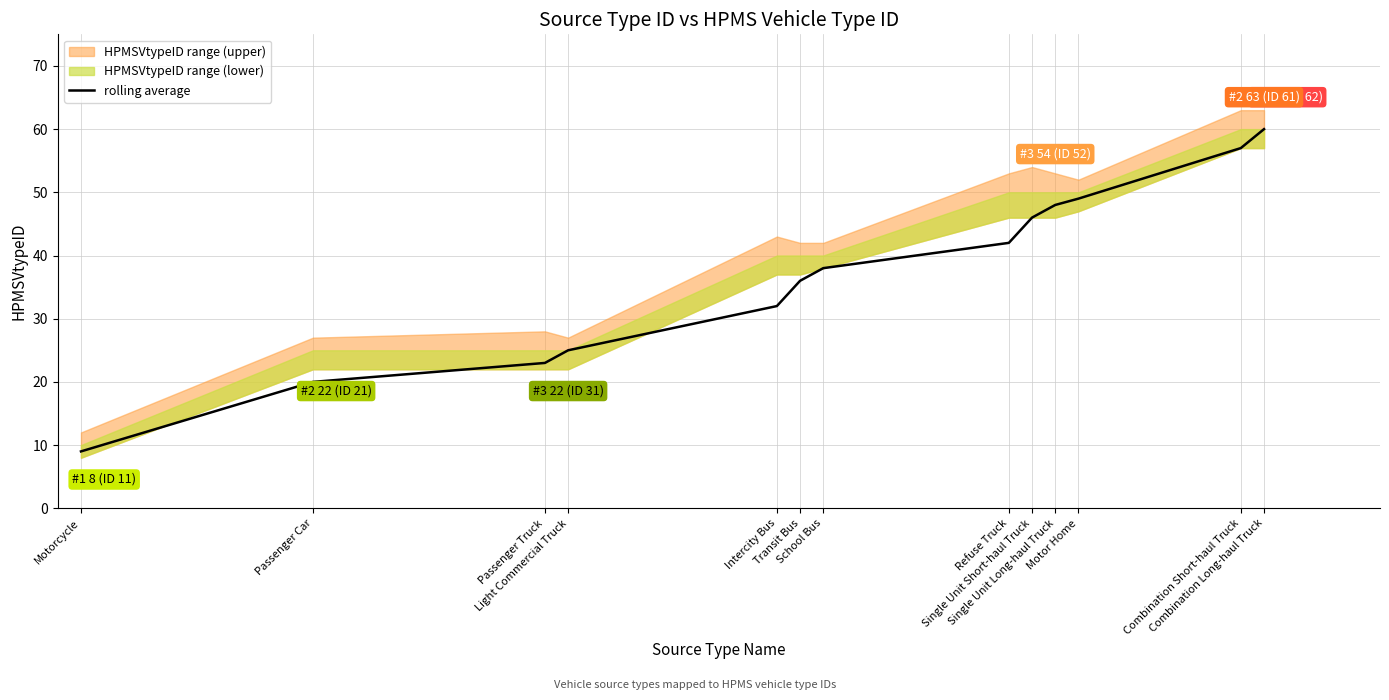

What is the change in value from Passenger Car to Combination Long-haul Truck?

+40